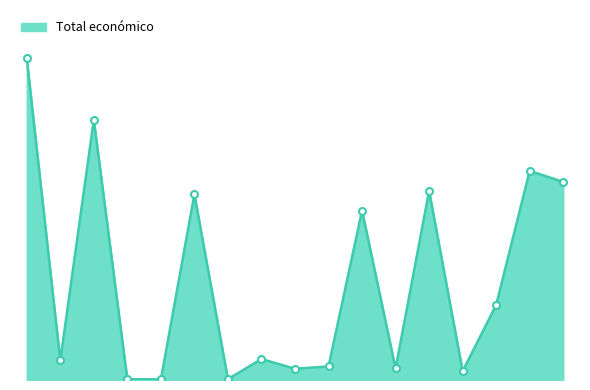

Rank the categories by value from lowest to highest.

NATURCUN, SIRIVE, METAPURIN, APITOX, INSECT, FORÊTS 3.0, KUBIKA 4.0, BOVIEX 4.0, GRASS, Simulation, CARBOCERT, HOUBLON, GESVIÑA, Réduire coûts, Plateforme, Plantation forestière, Groupe RACS